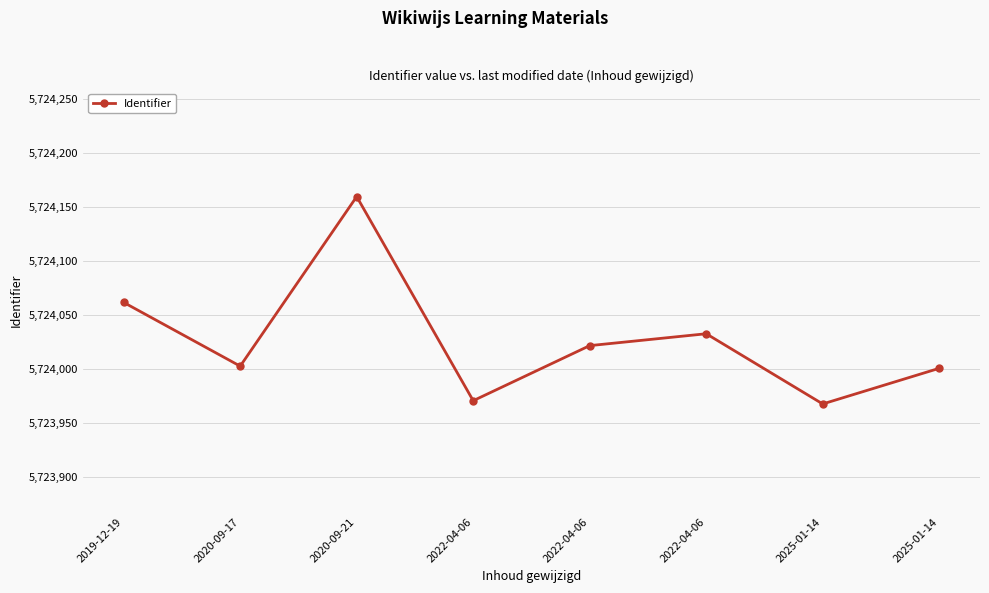

How many interior local peaks (higher than both neighbors) does the data have?

2